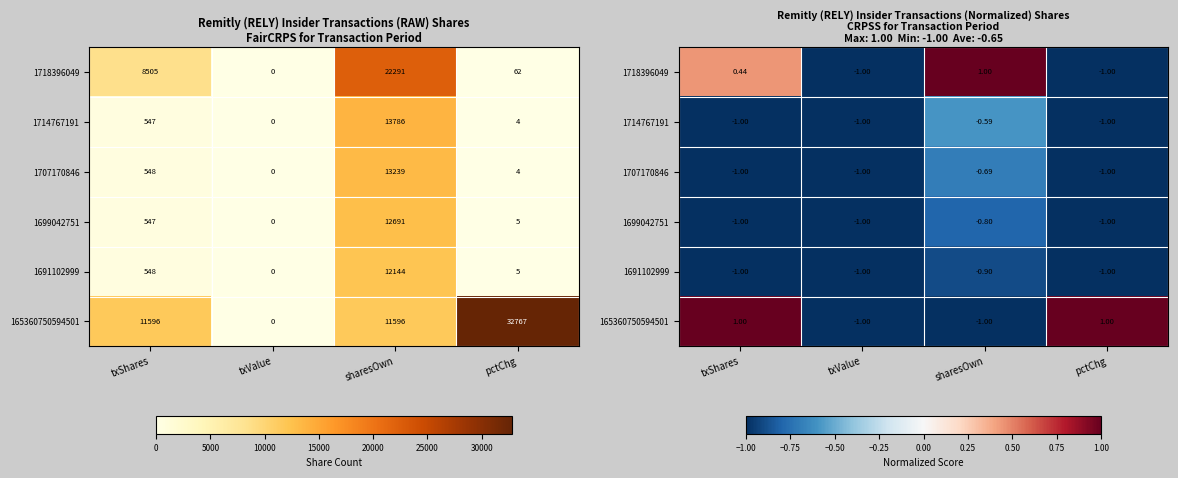

Count the number of categories in the chart.

4